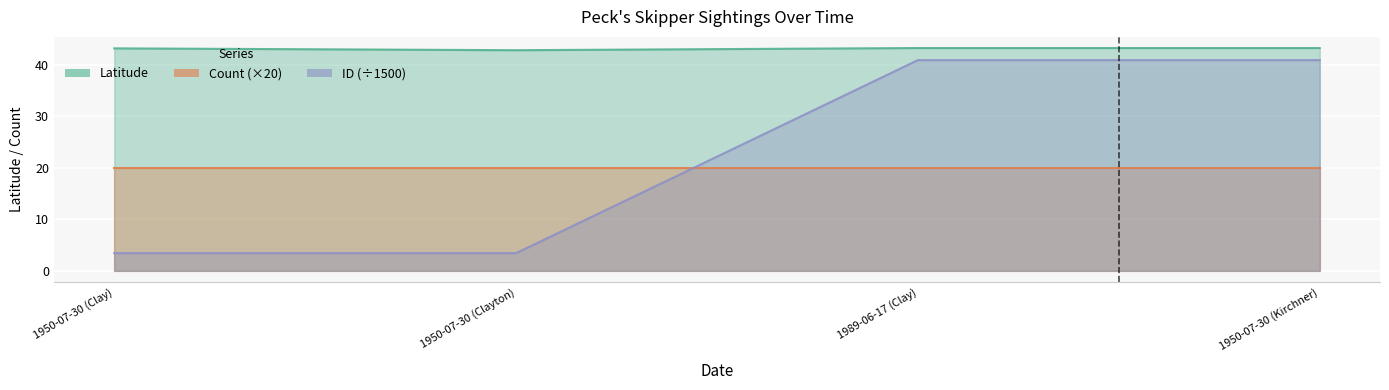

True or false: ID_scaled and Latitude cross at least once.

False